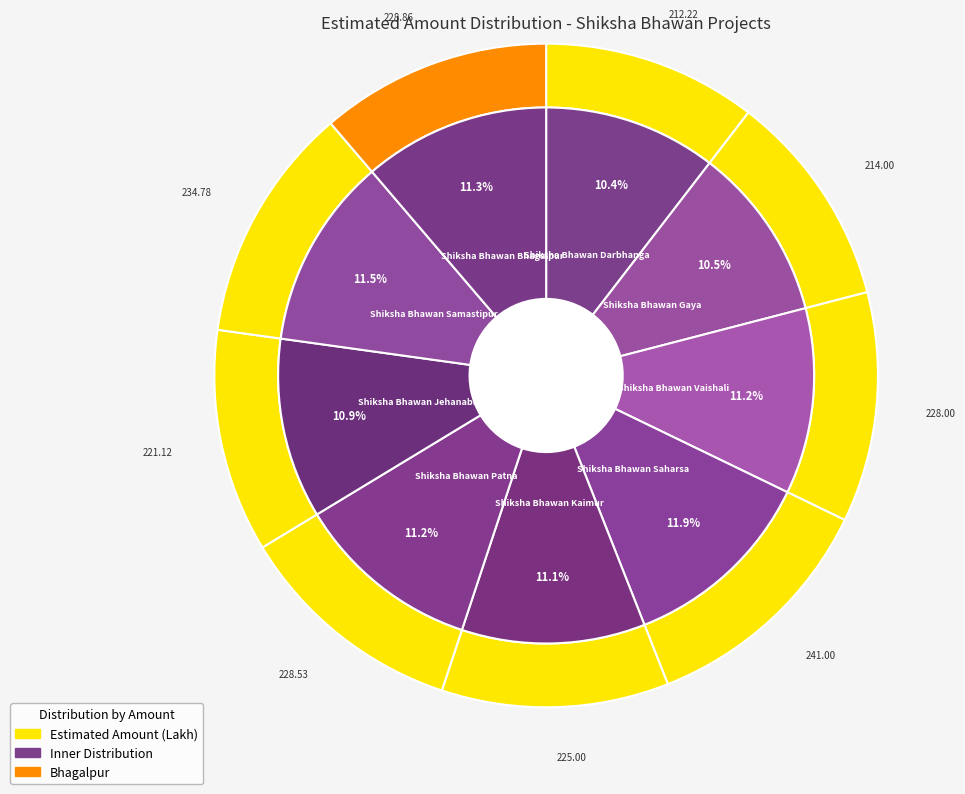

What percentage is the Shiksha Bhawan Gaya slice, to the nearest percent?

11%